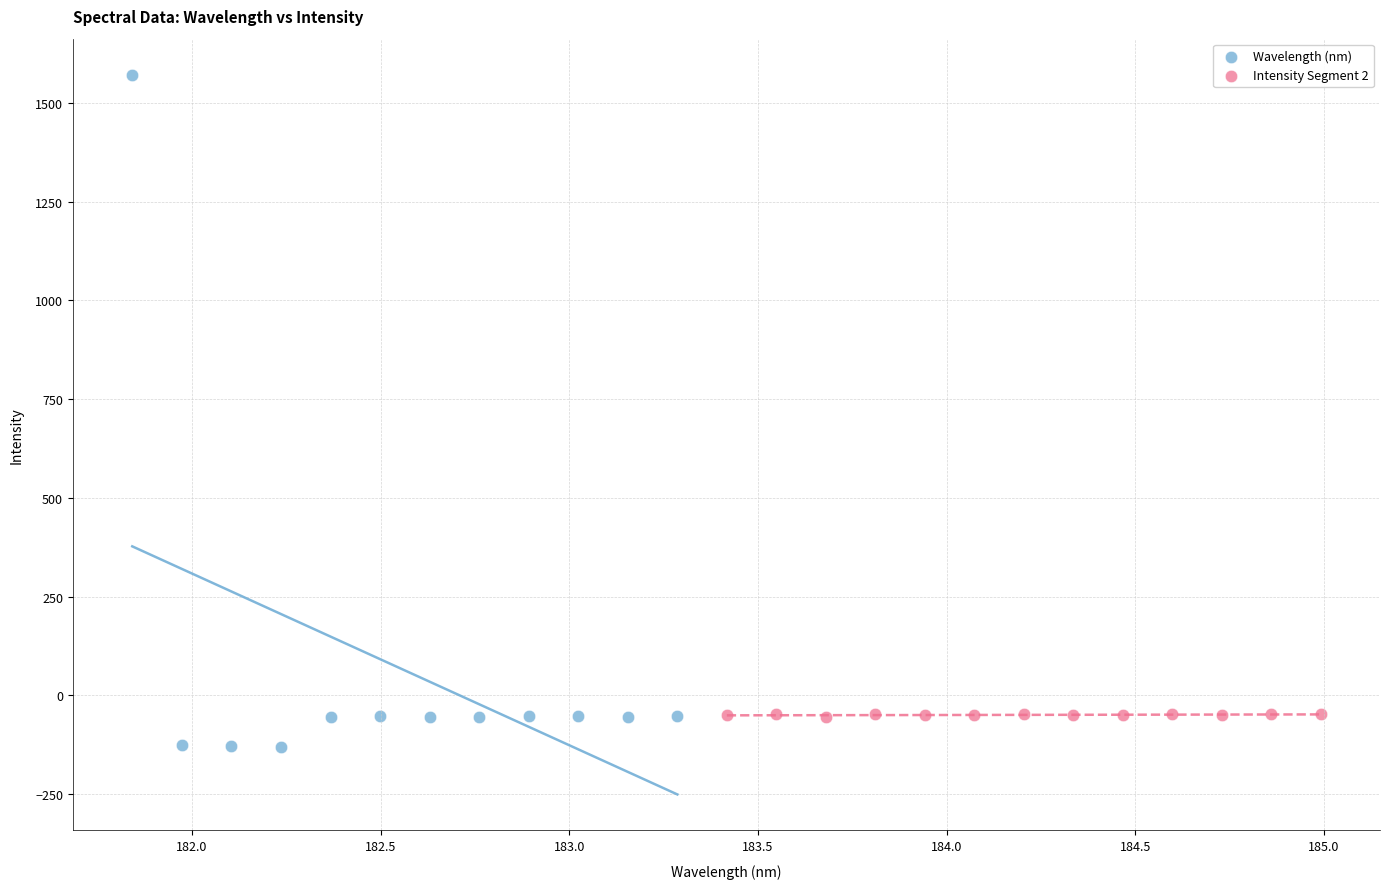

Which series has the widest spread of Y values?

Wavelength (nm)